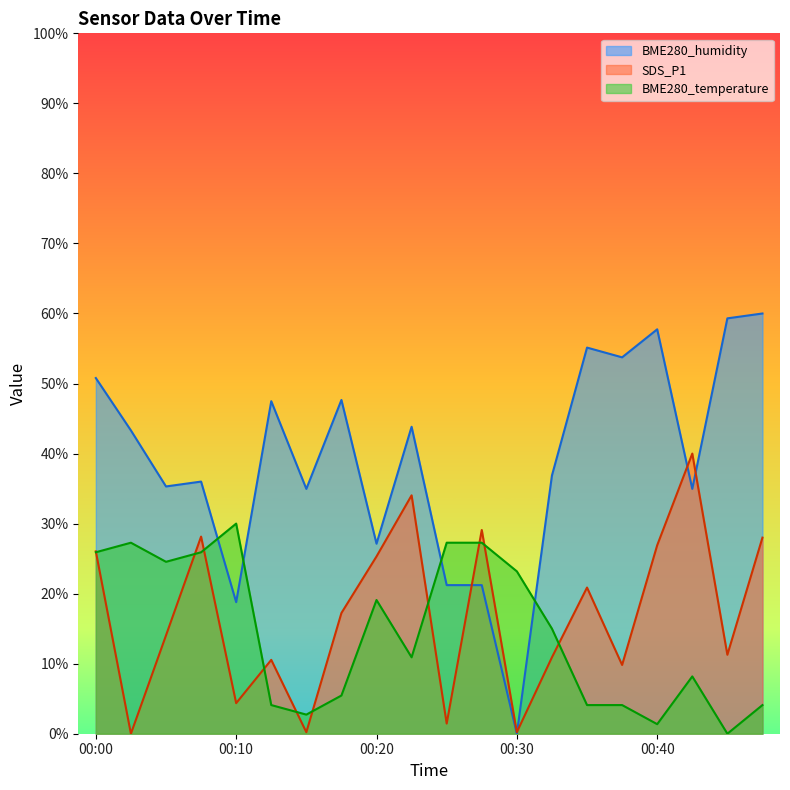

Reading left to right, extract all data points from this chart.

BME280_humidity: 50.8	43.3	35.3	36.0	18.8	47.5	35.0	47.7	27.1	43.8	21.2	21.2	0.0	36.9	55.1	53.7	57.7	35.0	59.3	60.0
SDS_P1: 26.0	0.0	14.0	28.1	4.4	10.5	0.2	17.2	25.3	34.0	1.5	29.1	0.2	10.9	20.9	9.8	26.9	40.0	11.3	28.0
BME280_temperature: 25.9	27.3	24.5	25.9	30.0	4.1	2.7	5.5	19.1	10.9	27.3	27.3	23.2	15.0	4.1	4.1	1.4	8.2	0.0	4.1